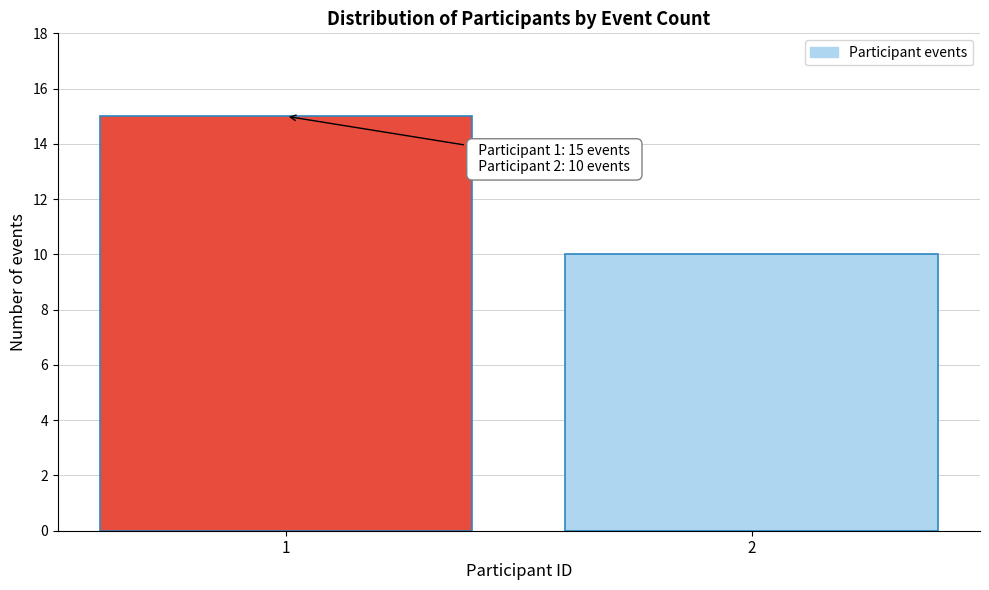

Reading left to right, list all the values displayed in this chart.

15	10